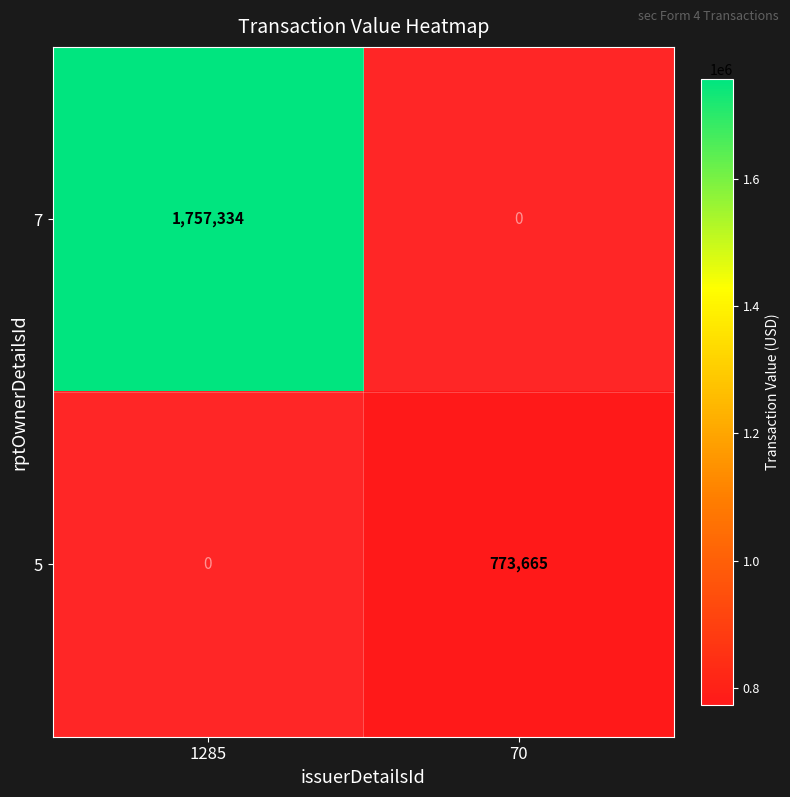

The 5 series shows 1330967 at 70. True or false?

False